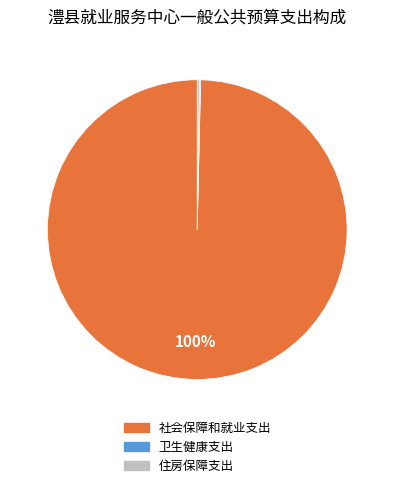

True or false: 社会保障和就业支出 accounts for 100% of the total.

True